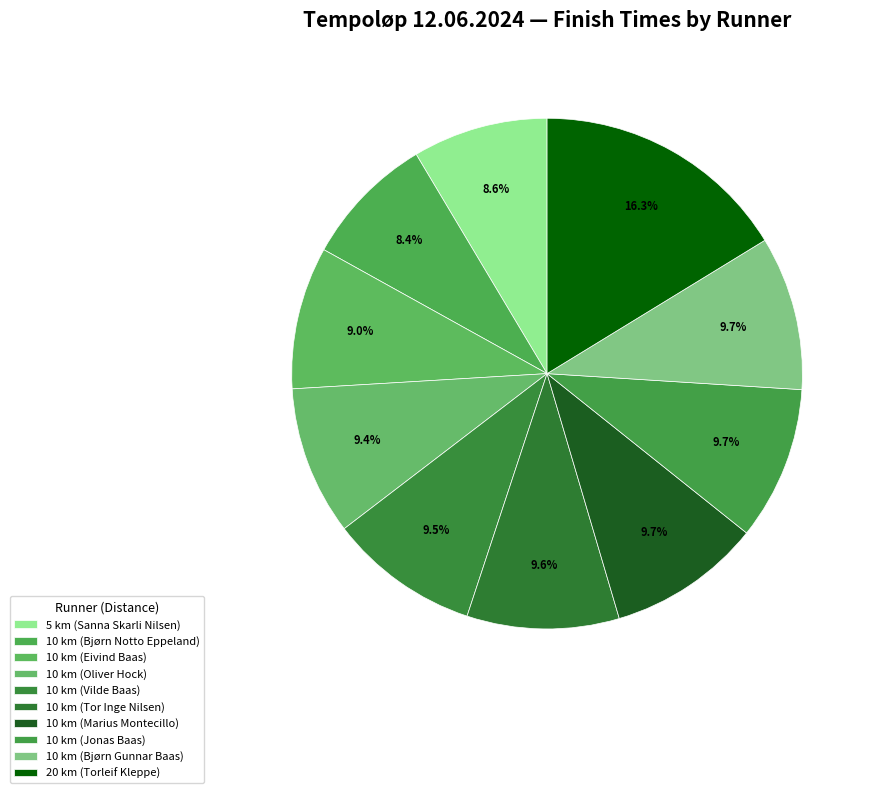

To the nearest percent, what is the combined percentage of 10 km (Vilde Baas) and 5 km (Sanna Skarli Nilsen)?

18%